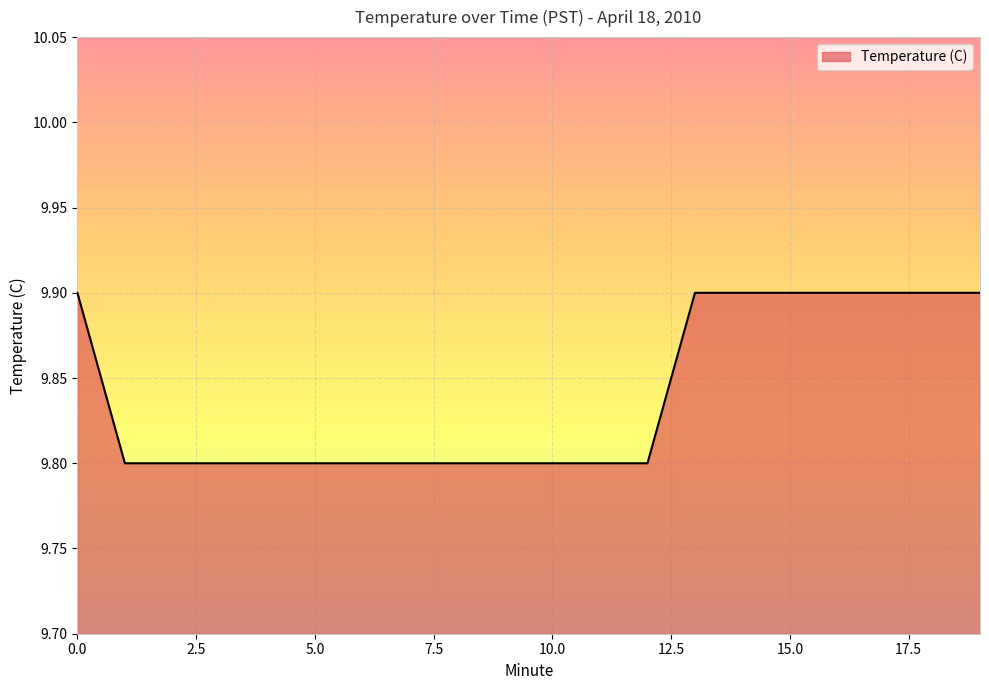

Reading right to left, what are all the values shown in this chart?

9.9	9.9	9.9	9.9	9.9	9.9	9.9	9.8	9.8	9.8	9.8	9.8	9.8	9.8	9.8	9.8	9.8	9.8	9.8	9.9